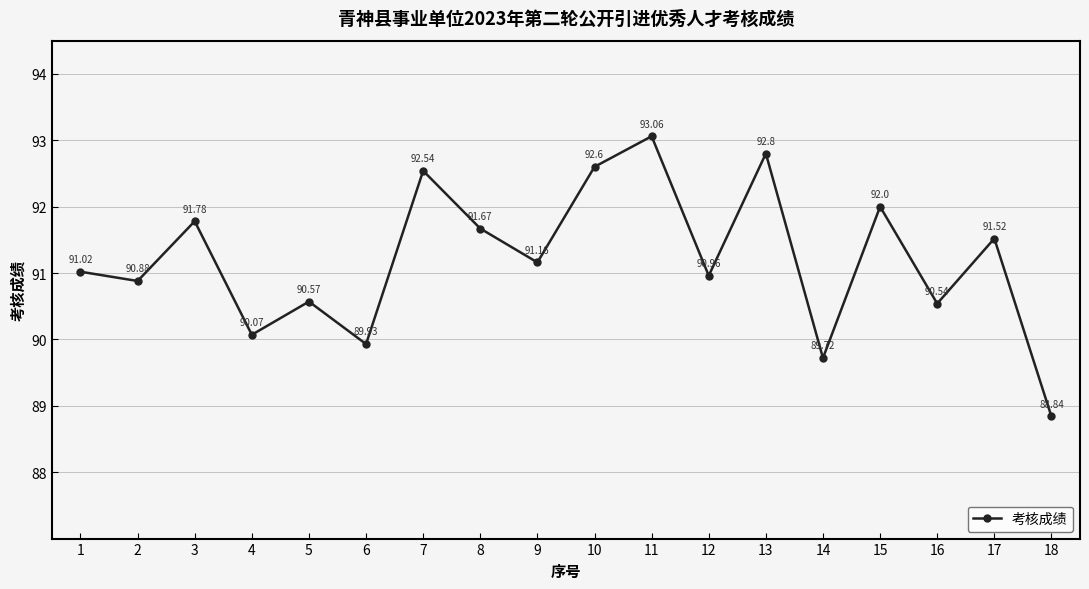

Approximately how many times larger is the value at 5 compared to 7?

1.0